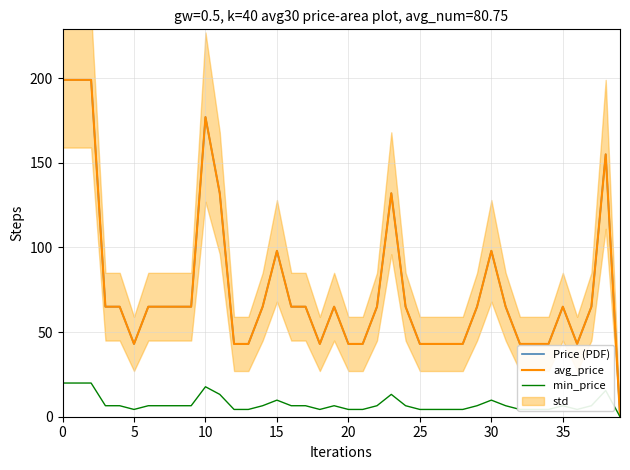

True or false: Price (PDF) and avg_price cross at least once.

False